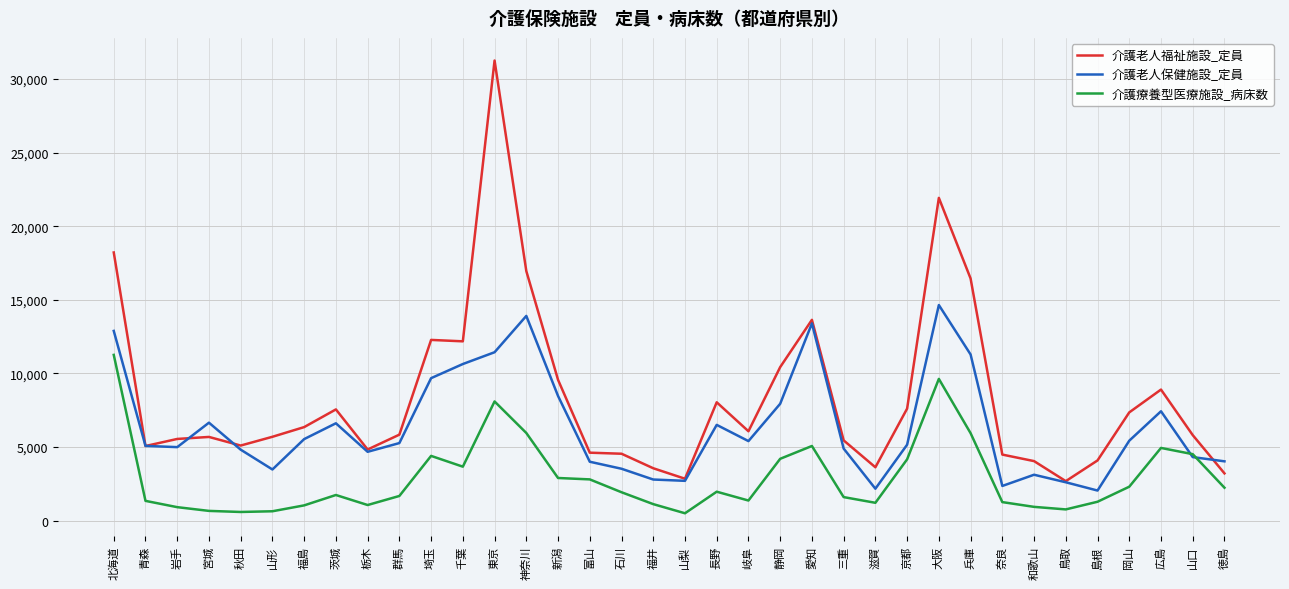

Which series has the widest spread of values?

介護老人福祉施設_定員